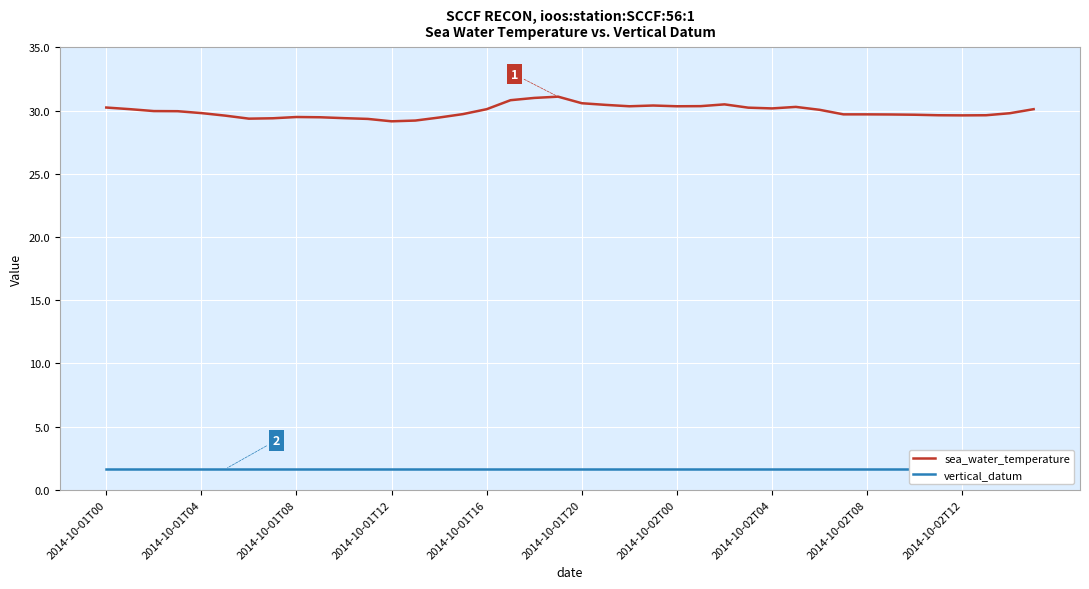

What is the maximum value for sea_water_temperature?

31.1